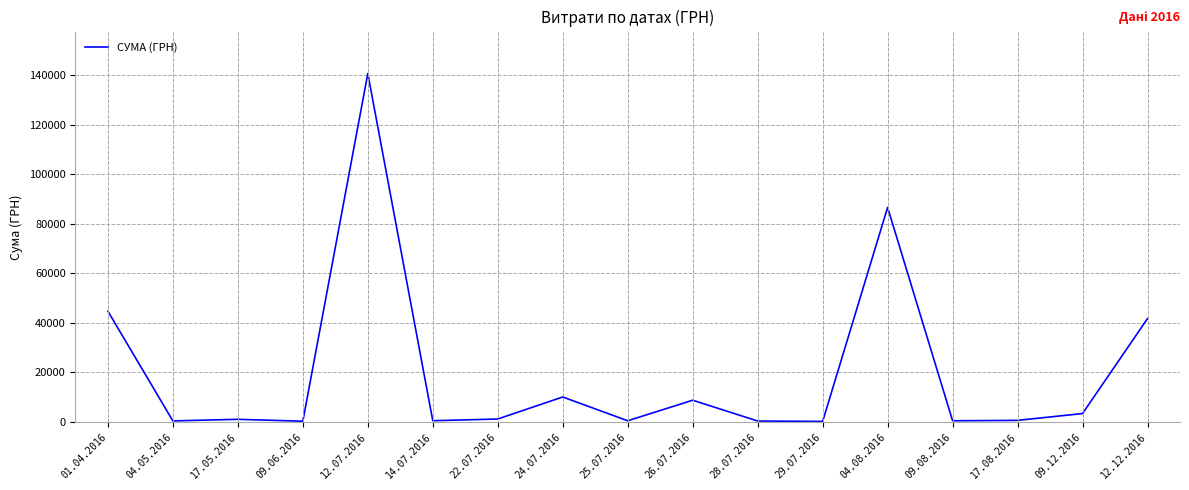

True or false: there are more than 0 points higher than both neighbors.

True